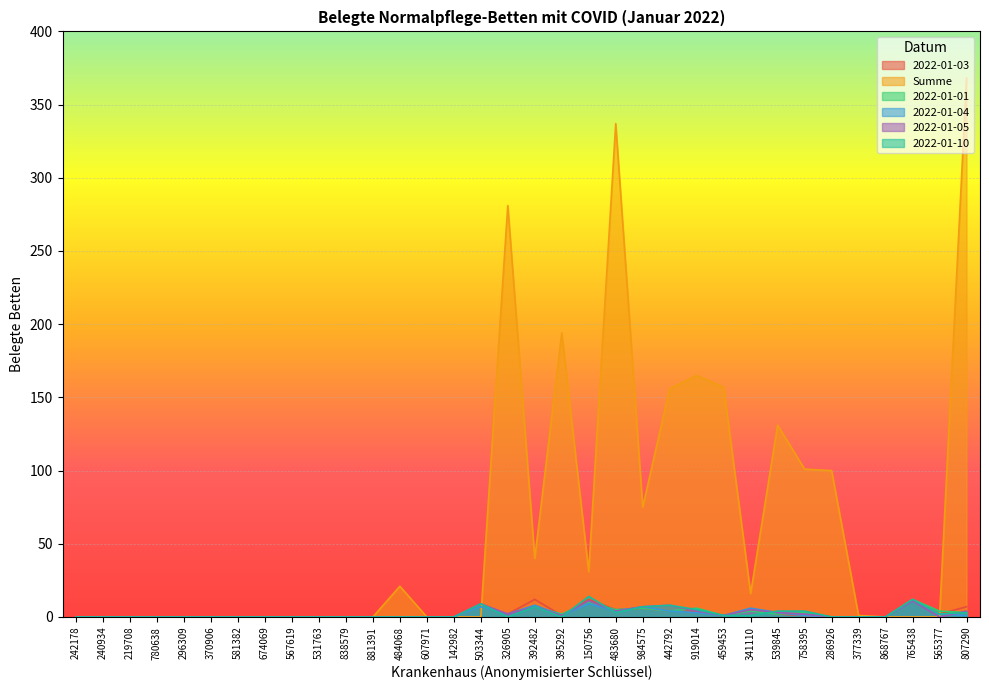

What position from the right is 780638?

31